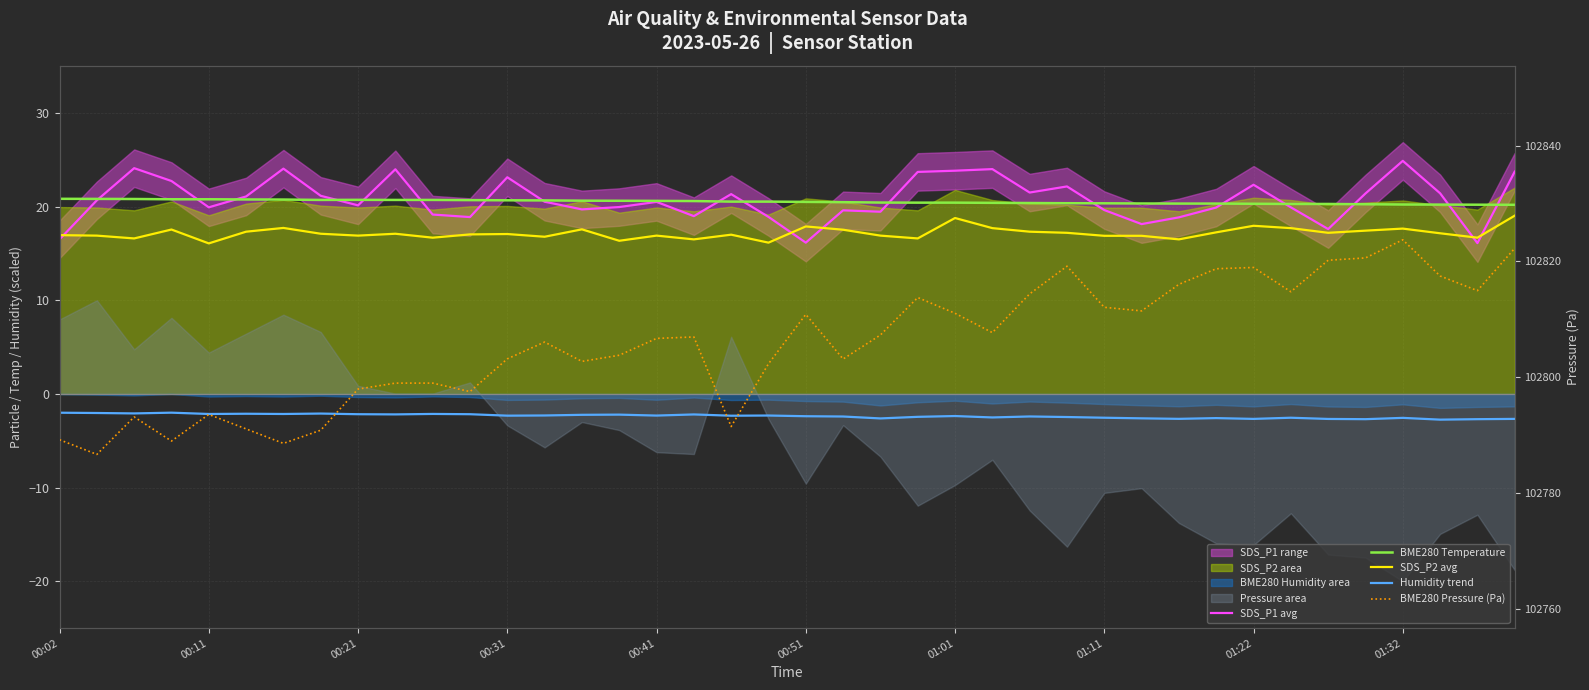

The SDS_P2 avg series shows 29.4 at 01:22. True or false?

False